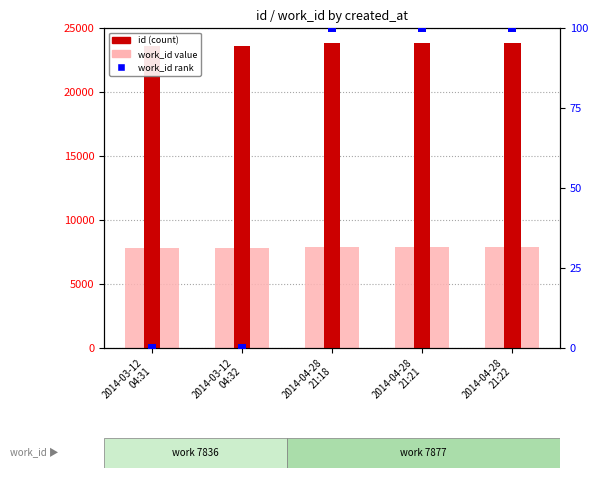

At how many categories does at least one series exceed 8253?

5